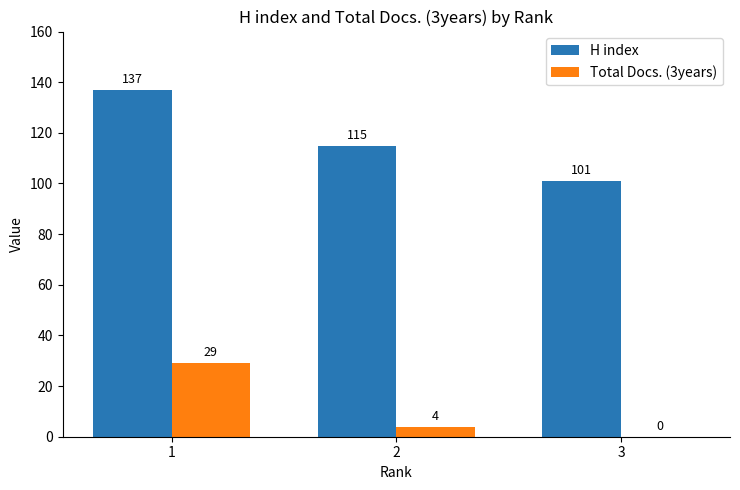

How many groups of bars are there?

3